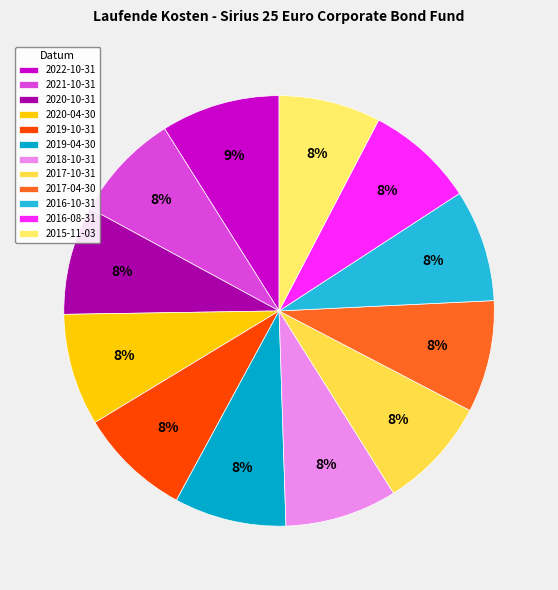

To the nearest percent, what is the difference between the largest and smallest slice percentages?

1%